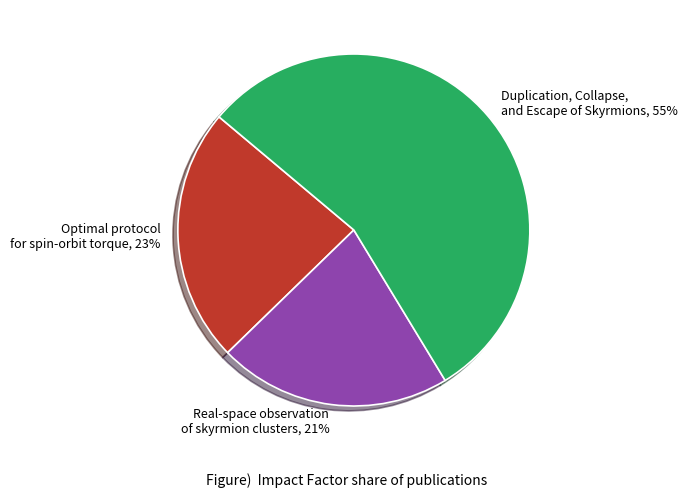

How many slices are in this pie chart?

3